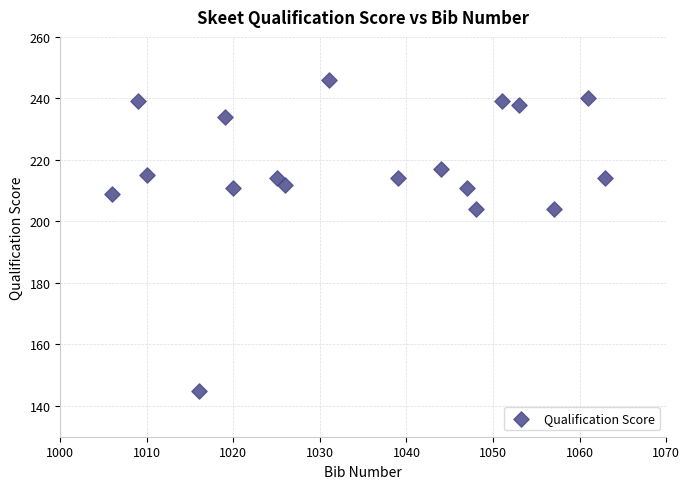

What is the range of Y values (max minus min)?

101